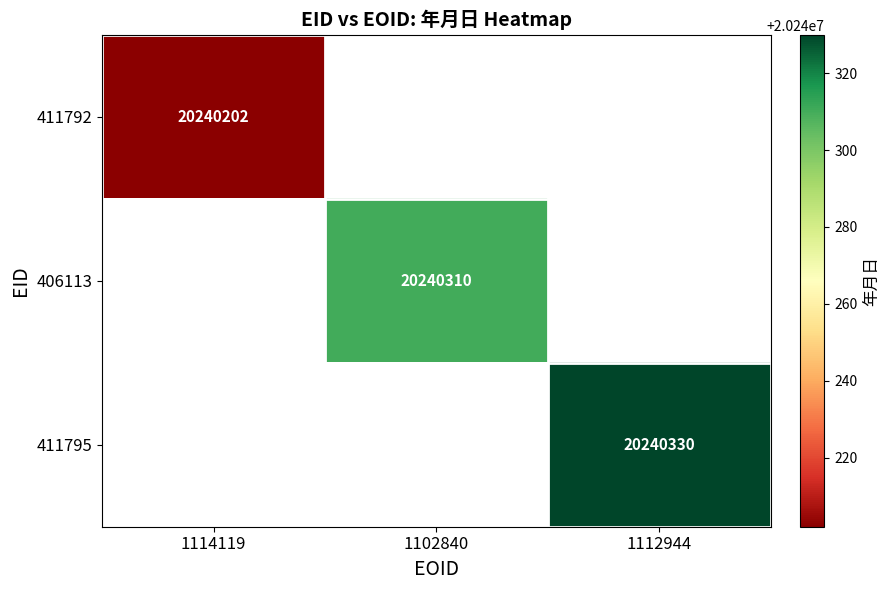

The value of 411792 at 1114119 is 20240202. True or false?

True